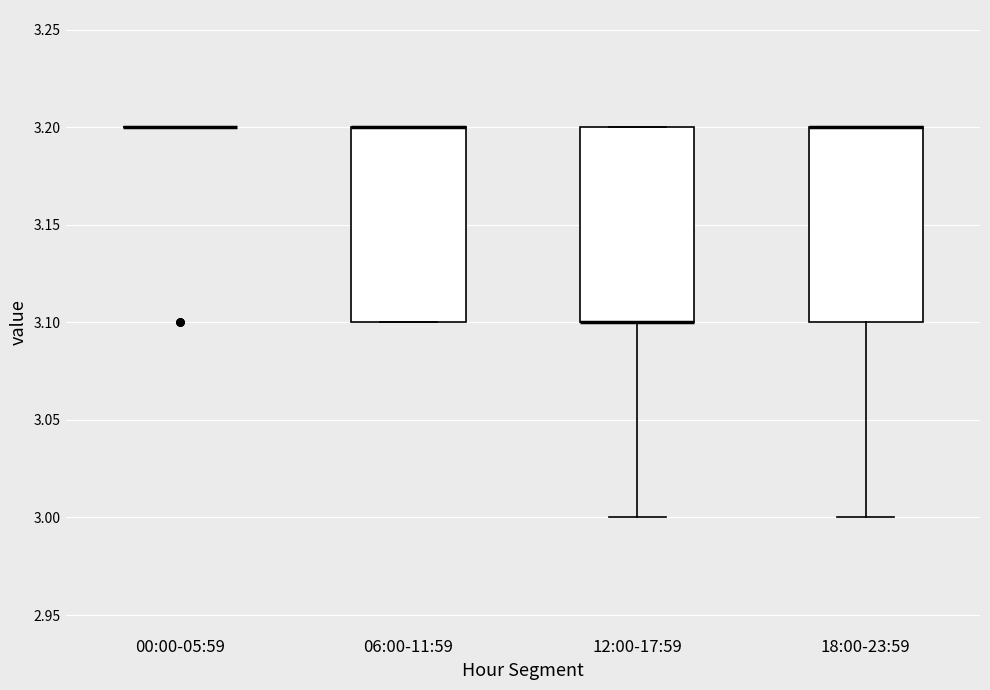

Reading left to right, read every box against the y-axis: the position of its median line, the range the box covers, and the ends of its whiskers. The values are not printed on the chart, so give them approximately, as read against the axis.

00:00-05:59: box collapsed to a line at 3.2, whiskers 3.2 to 3.2
06:00-11:59: median 3.2 (drawn on the box's upper edge), box 3.1 to 3.2, whiskers 3.1 to 3.2
12:00-17:59: median 3.1 (drawn on the box's lower edge), box 3.1 to 3.2, whiskers 3.0 to 3.2
18:00-23:59: median 3.2 (drawn on the box's upper edge), box 3.1 to 3.2, whiskers 3.0 to 3.2